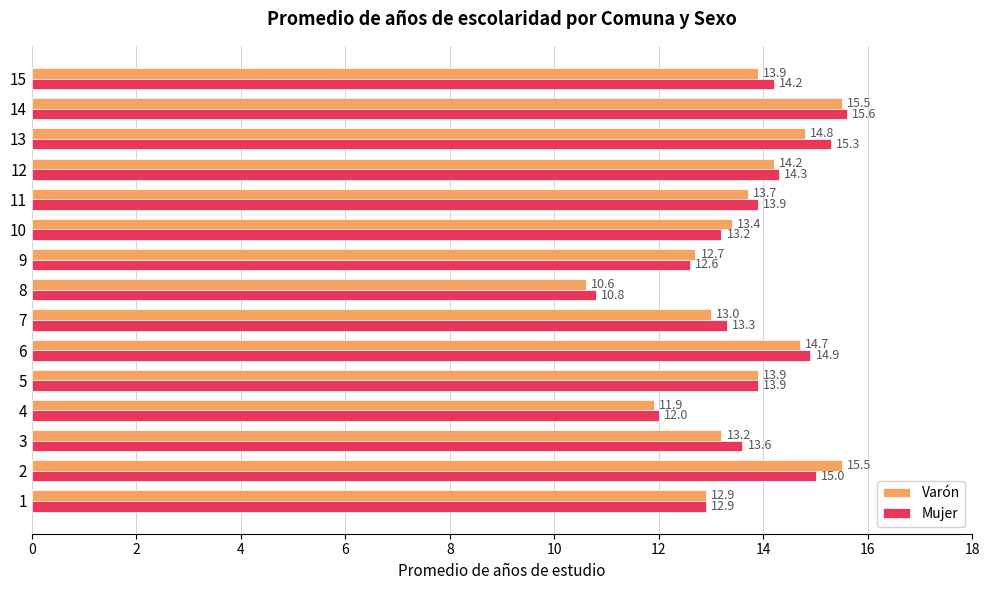

Which series changed the most between 2 and 6?

Varón